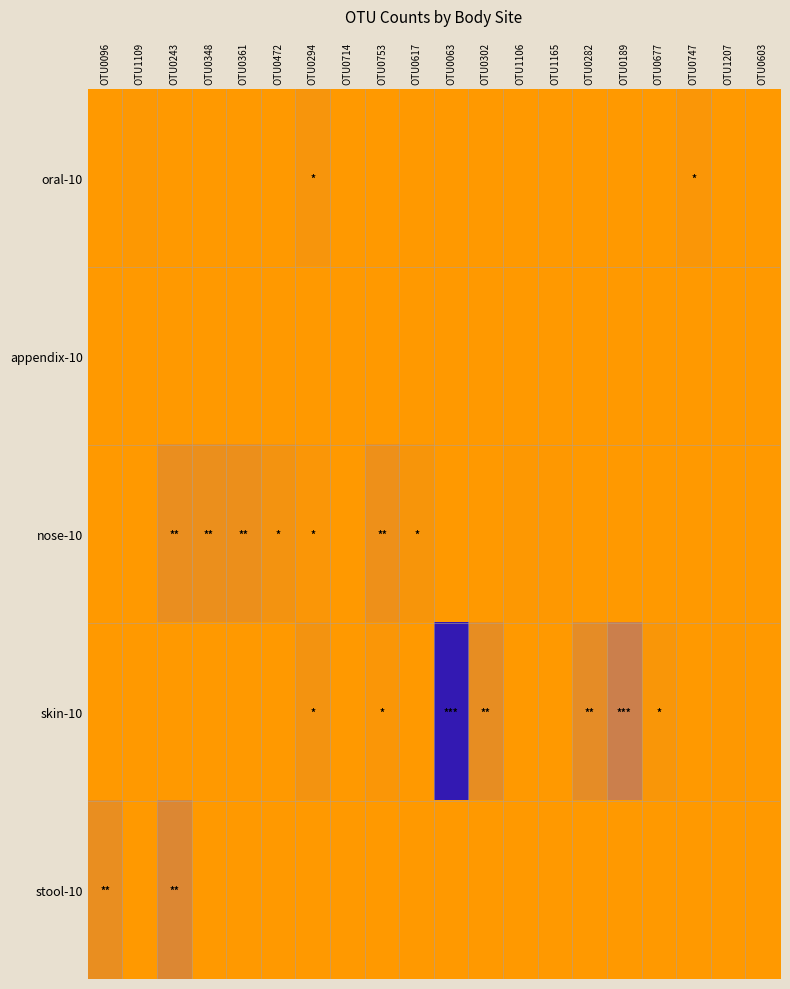

Reading right to left, list all the values displayed in this chart.

oral-10: OTU0603=0	OTU1207=0	OTU0747=58	OTU0677=0	OTU0189=0	OTU0282=0	OTU1165=0	OTU1106=0	OTU0302=0	OTU0063=0	OTU0617=0	OTU0753=0	OTU0714=0	OTU0294=104	OTU0472=0	OTU0361=0	OTU0348=0	OTU0243=0	OTU1109=22	OTU0096=0
appendix-10: OTU0603=0	OTU1207=0	OTU0747=0	OTU0677=0	OTU0189=0	OTU0282=0	OTU1165=0	OTU1106=0	OTU0302=0	OTU0063=0	OTU0617=0	OTU0753=0	OTU0714=0	OTU0294=0	OTU0472=0	OTU0361=0	OTU0348=0	OTU0243=0	OTU1109=0	OTU0096=0
nose-10: OTU0603=0	OTU1207=0	OTU0747=0	OTU0677=0	OTU0189=0	OTU0282=0	OTU1165=17	OTU1106=23	OTU0302=0	OTU0063=0	OTU0617=87	OTU0753=208	OTU0714=0	OTU0294=58	OTU0472=144	OTU0361=225	OTU0348=235	OTU0243=254	OTU1109=0	OTU0096=0
skin-10: OTU0603=0	OTU1207=14	OTU0747=0	OTU0677=73	OTU0189=619	OTU0282=314	OTU1165=0	OTU1106=0	OTU0302=283	OTU0063=2471	OTU0617=0	OTU0753=58	OTU0714=3	OTU0294=136	OTU0472=0	OTU0361=0	OTU0348=0	OTU0243=0	OTU1109=0	OTU0096=0
stool-10: OTU0603=0	OTU1207=0	OTU0747=0	OTU0677=0	OTU0189=0	OTU0282=0	OTU1165=0	OTU1106=0	OTU0302=0	OTU0063=0	OTU0617=0	OTU0753=0	OTU0714=0	OTU0294=0	OTU0472=0	OTU0361=0	OTU0348=0	OTU0243=420	OTU1109=0	OTU0096=270